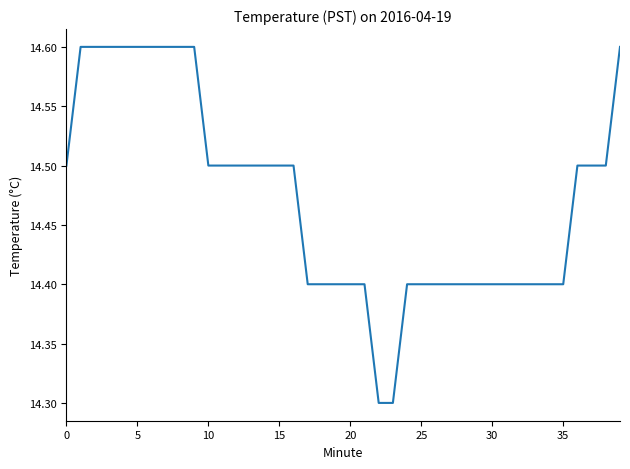

What is the smallest value displayed?

14.3